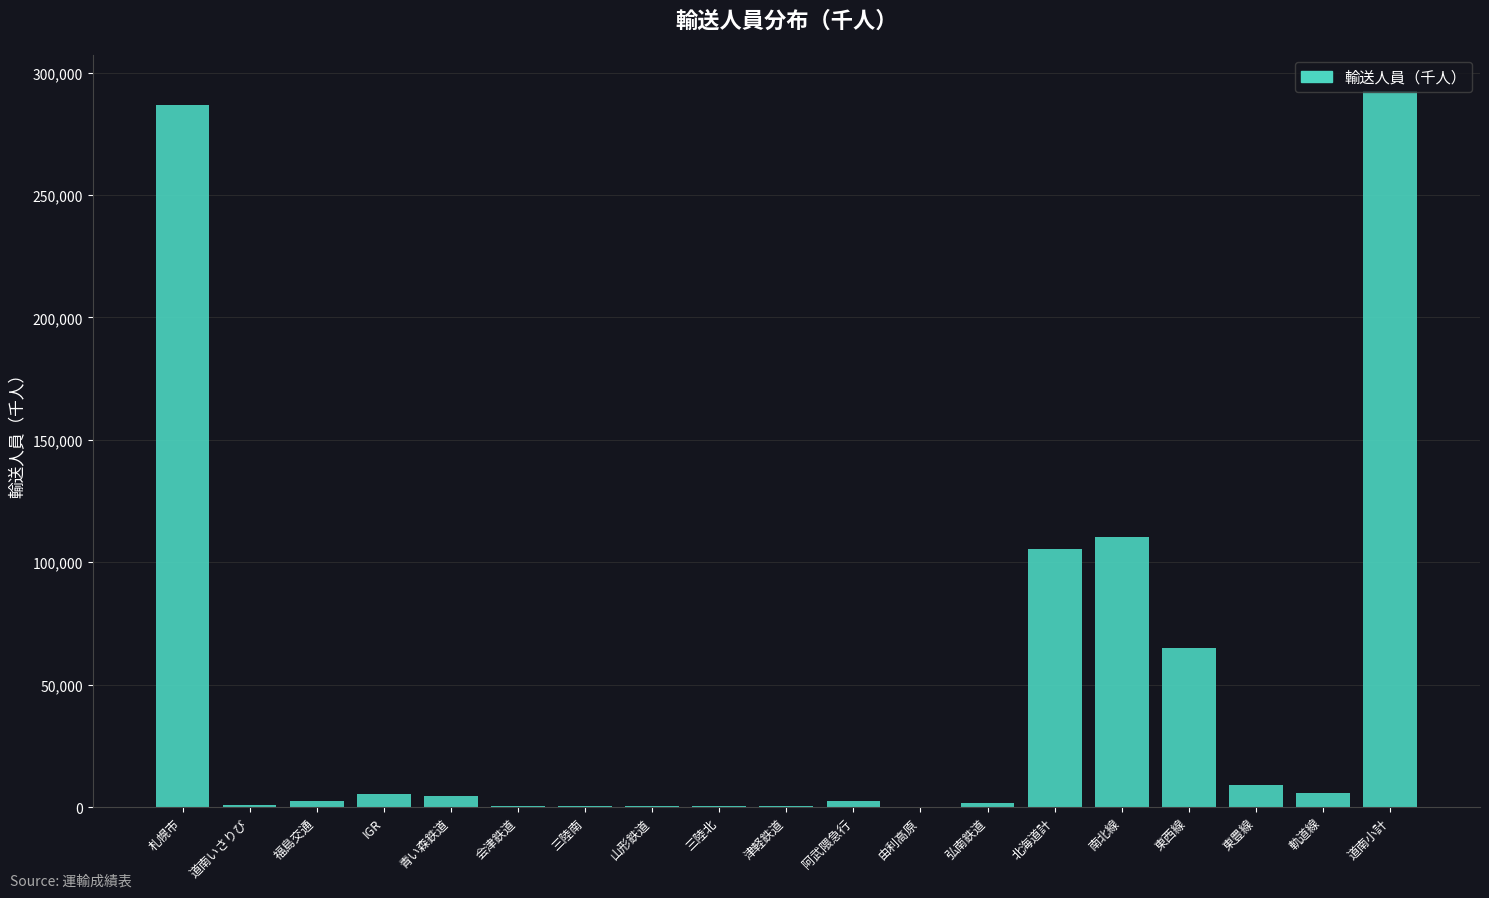

At which label is the value closest to 146429?

南北線